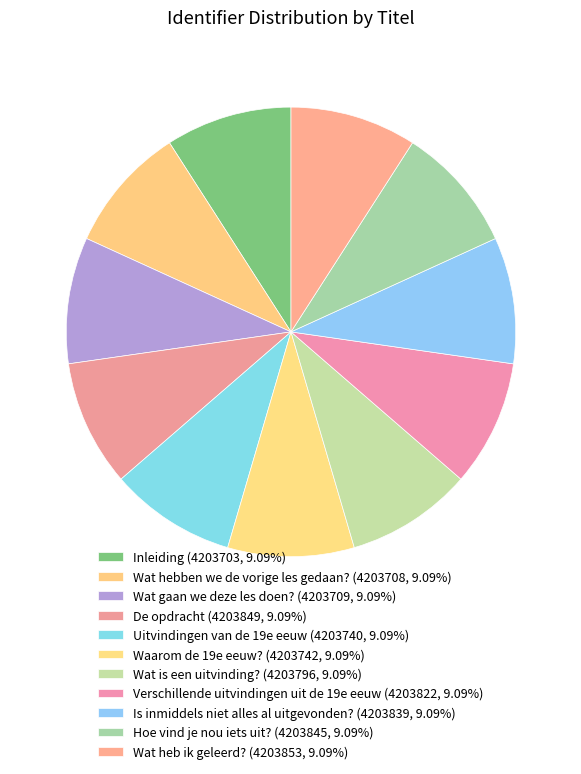

To the nearest percent, what percentage of the pie is Wat heb ik geleerd??

9%